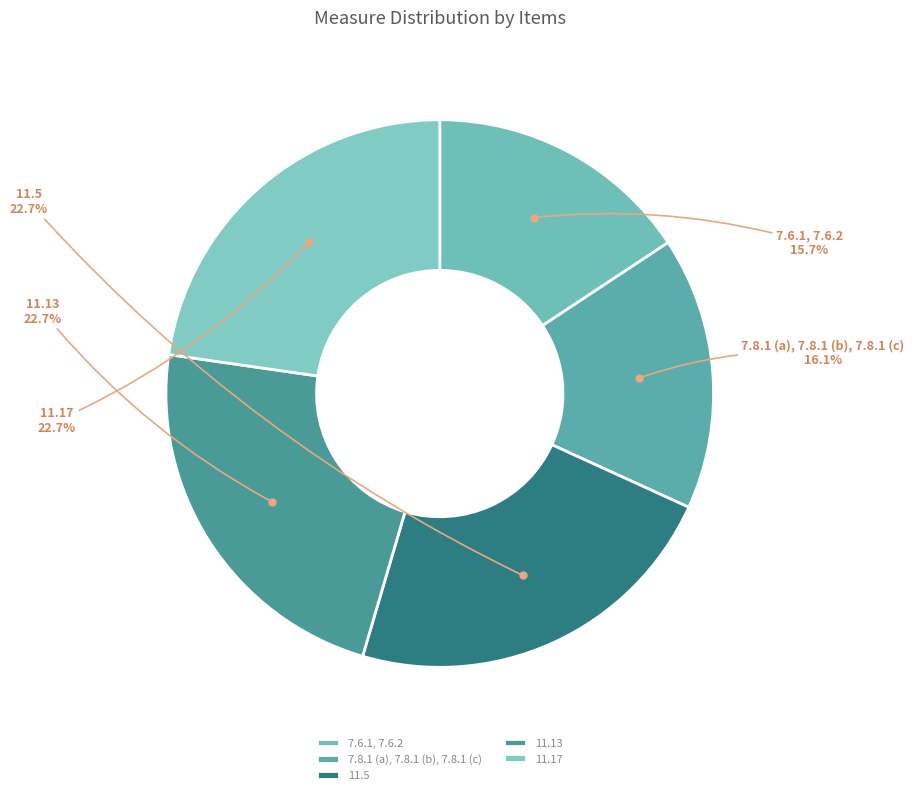

What percentage do 7.6.1, 7.6.2 and 11.5 together represent?

38.4%